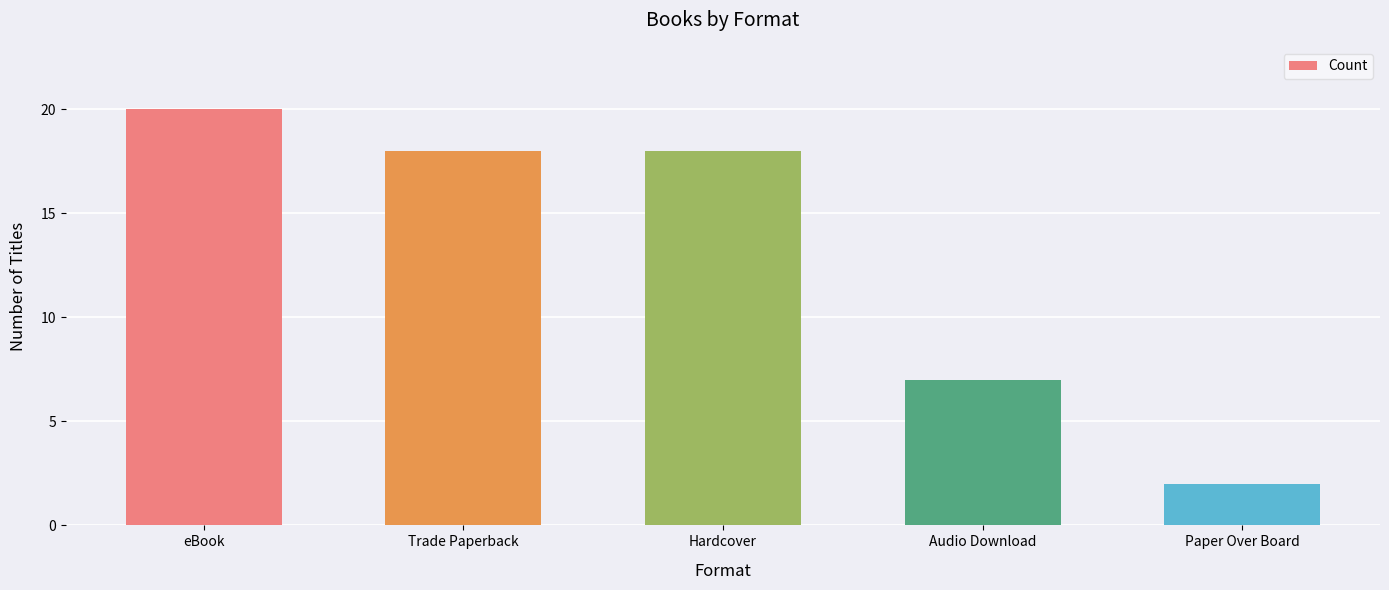

Reading left to right, extract all data points from this chart.

20	18	18	7	2